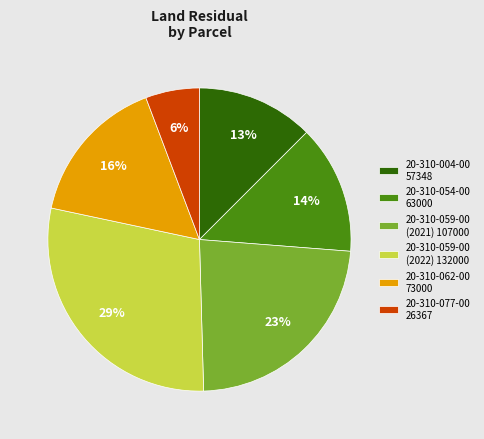

To the nearest percent, what is the difference between the 20-310-077-00 and 20-310-059-00 (2022) slice percentages?

23%